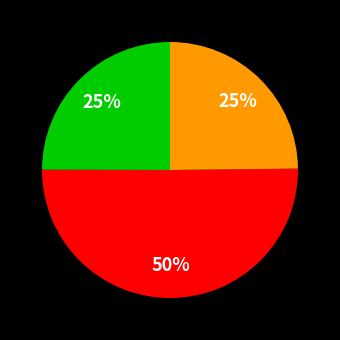

To the nearest percent, what is the difference between the largest and smallest slice percentages?

25%